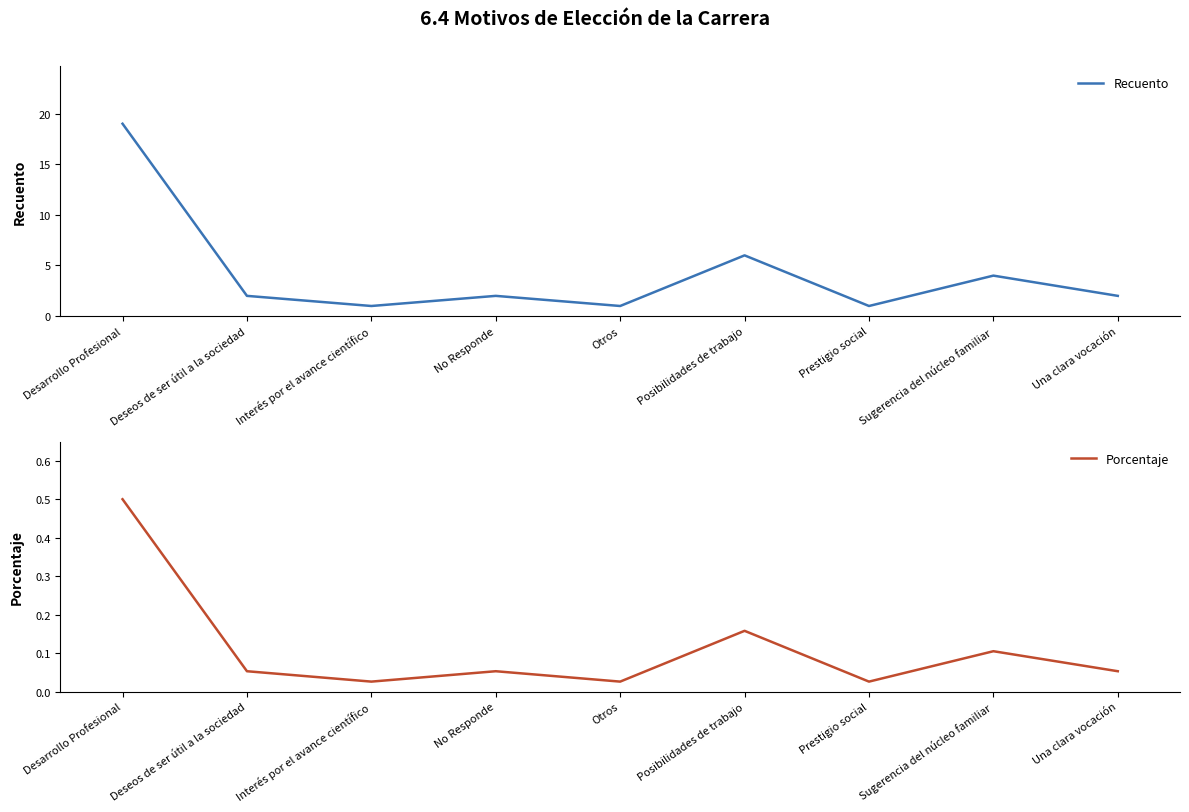

Rank the series at Otros from lowest to highest value.

Porcentaje, Recuento